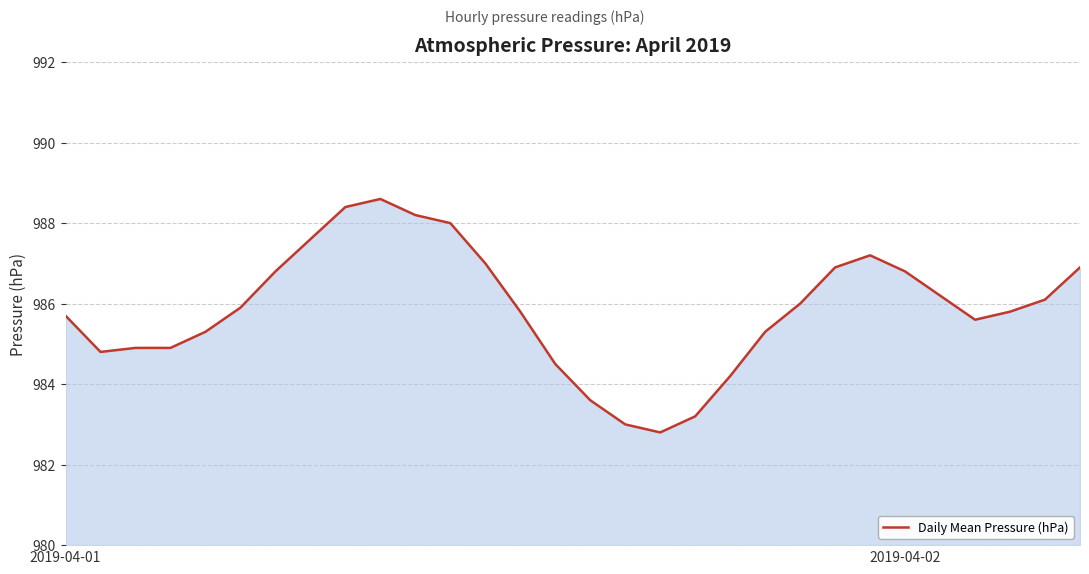

What is the greatest value displayed?

988.6